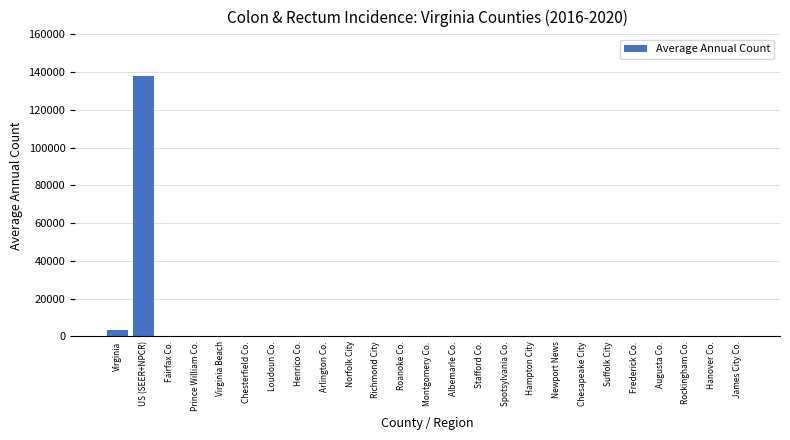

What is the difference between the values at James City Co. and Richmond City?

80